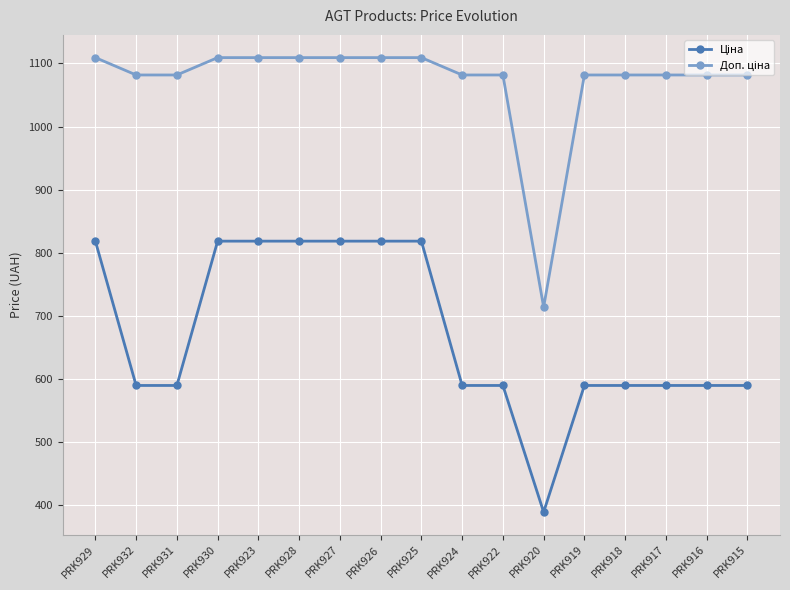

At how many categories does at least one series exceed 425?

17